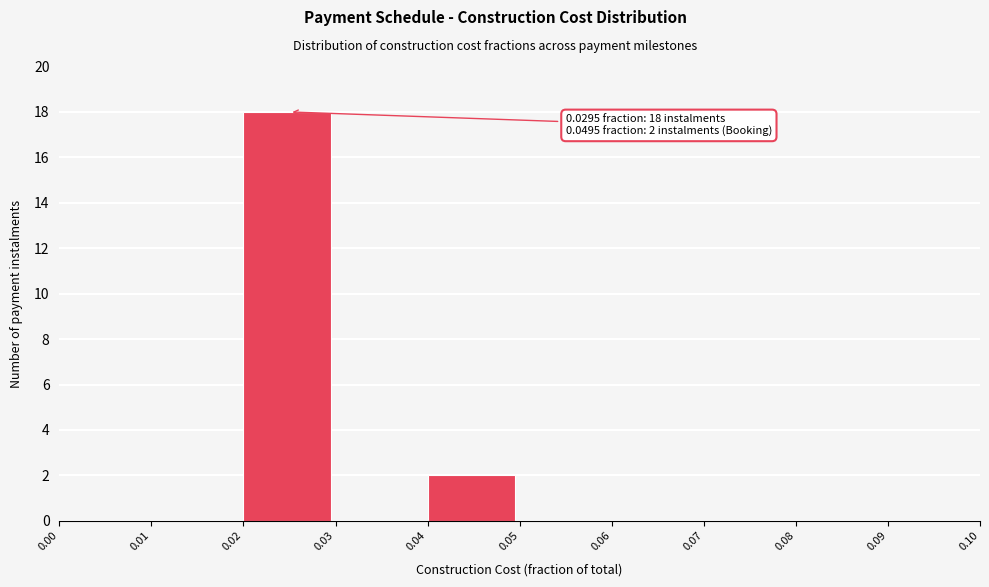

Which range on the x-axis has the tallest bar?

0.02 to 0.03